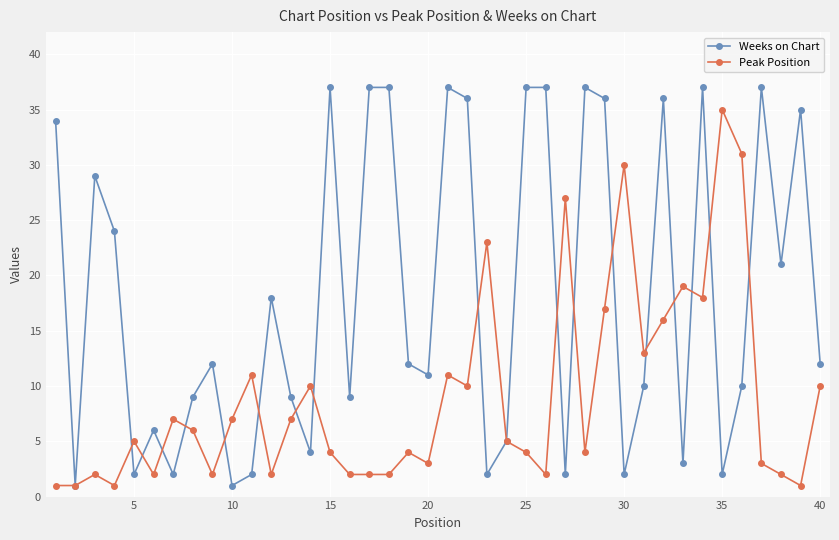

What is the value of the Weeks on Chart point at the 22nd from the left?

36